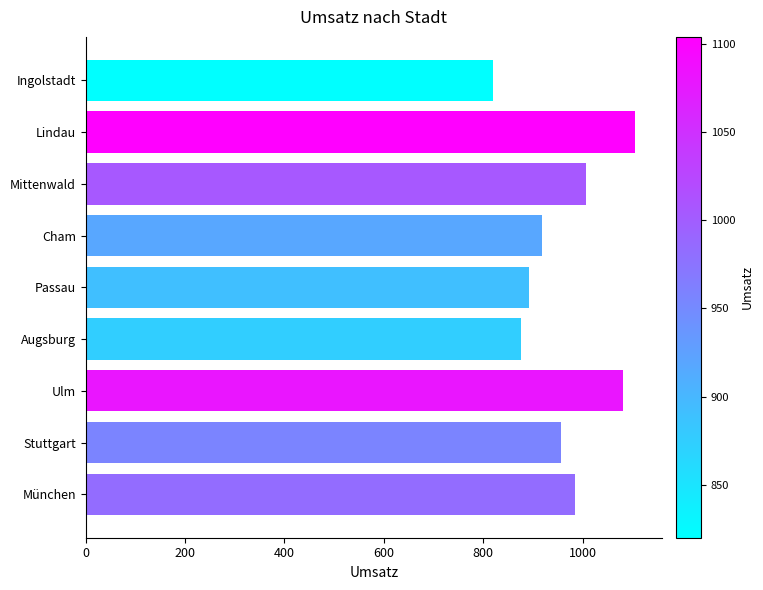

At which label is the value closest to 962?

Stuttgart